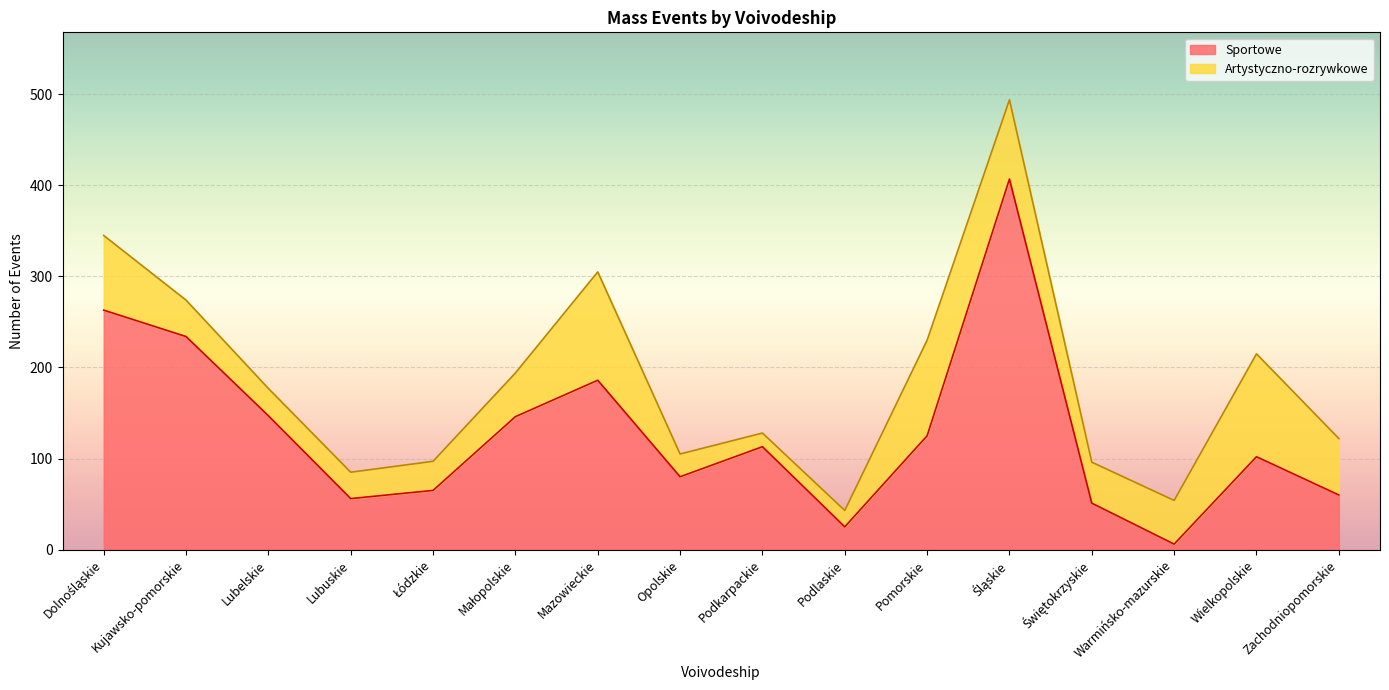

What is the ratio of the value at Podlaskie to the value at Pomorskie?

0.2